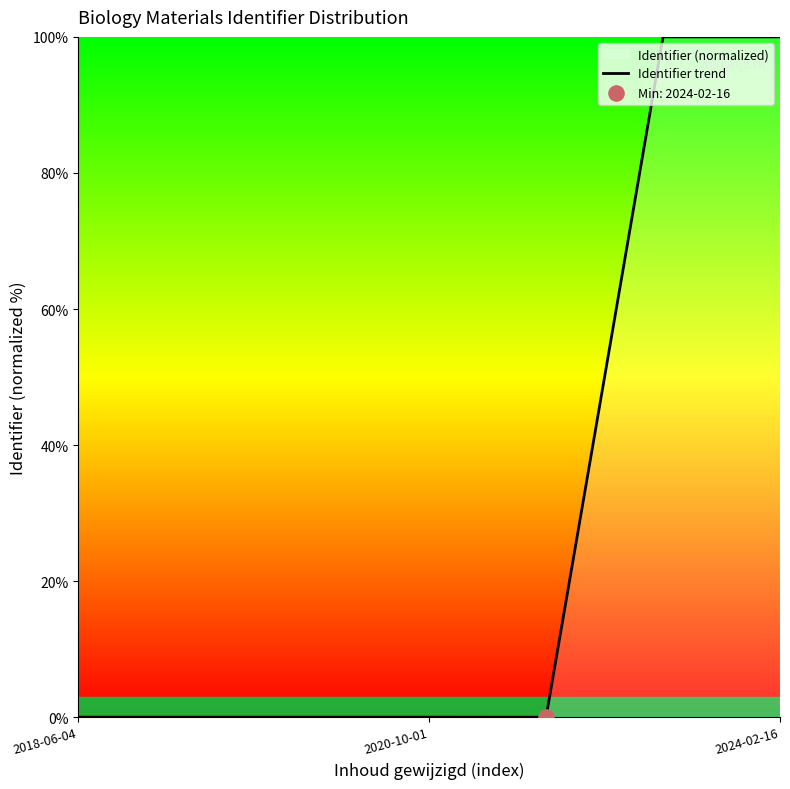

True or false: there are more than 0 points higher than both neighbors.

True